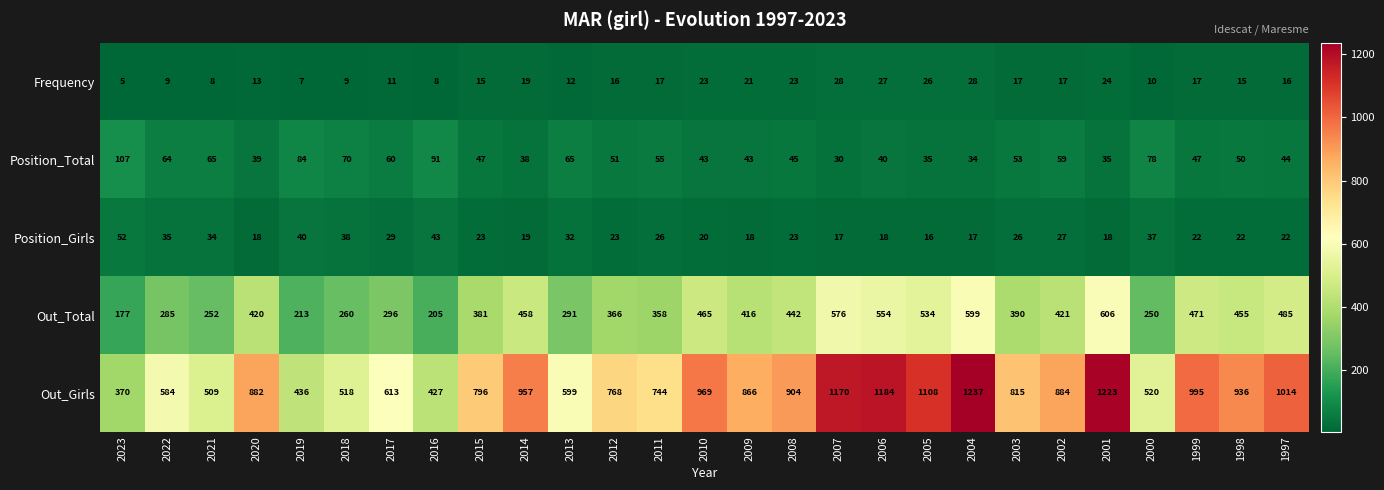

What is the lowest value of the Out_Girls series?

370